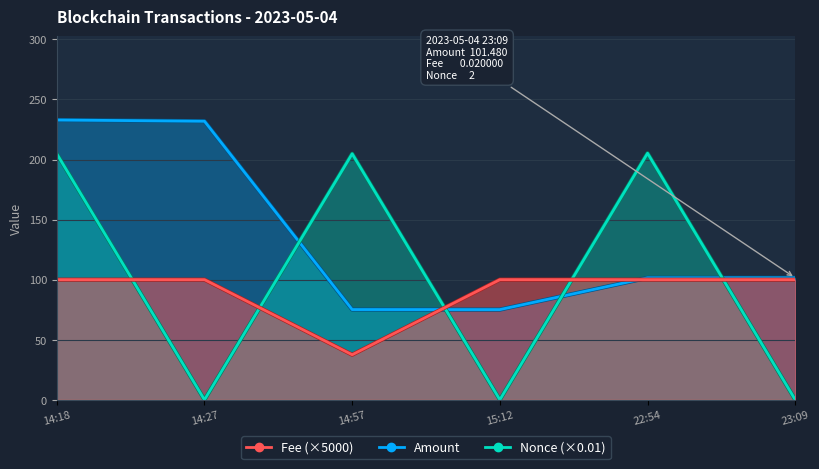

At which category does Fee reach its first local valley?

14:57